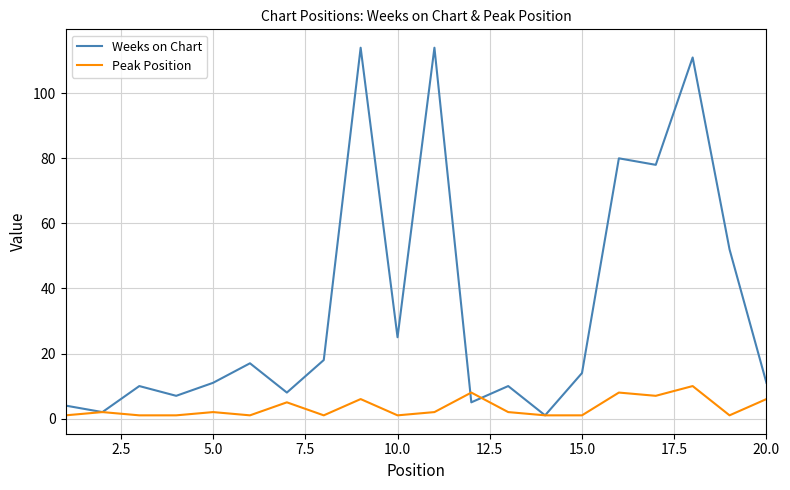

Which series has the largest total across all categories?

Weeks on Chart